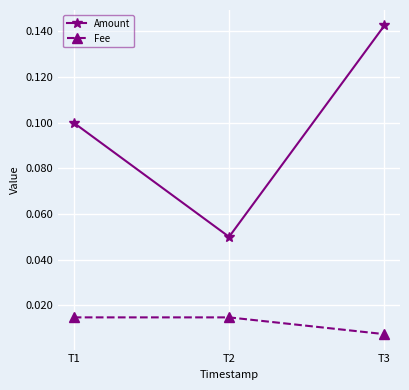

Rank the series at T1 from highest to lowest value.

Amount, Fee